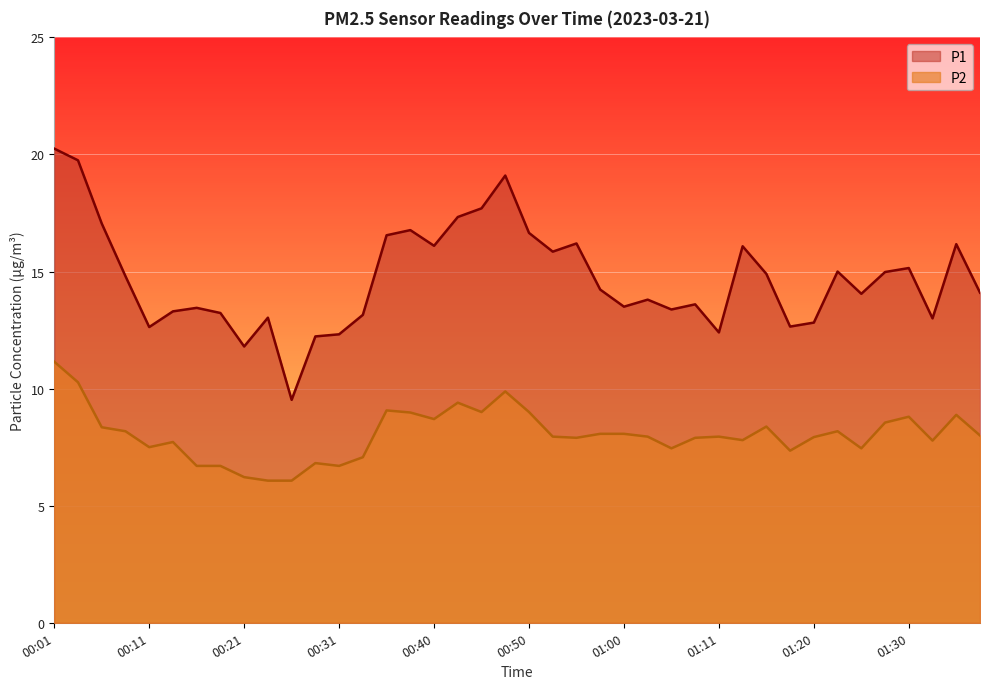

What is the maximum value for P2?

11.2